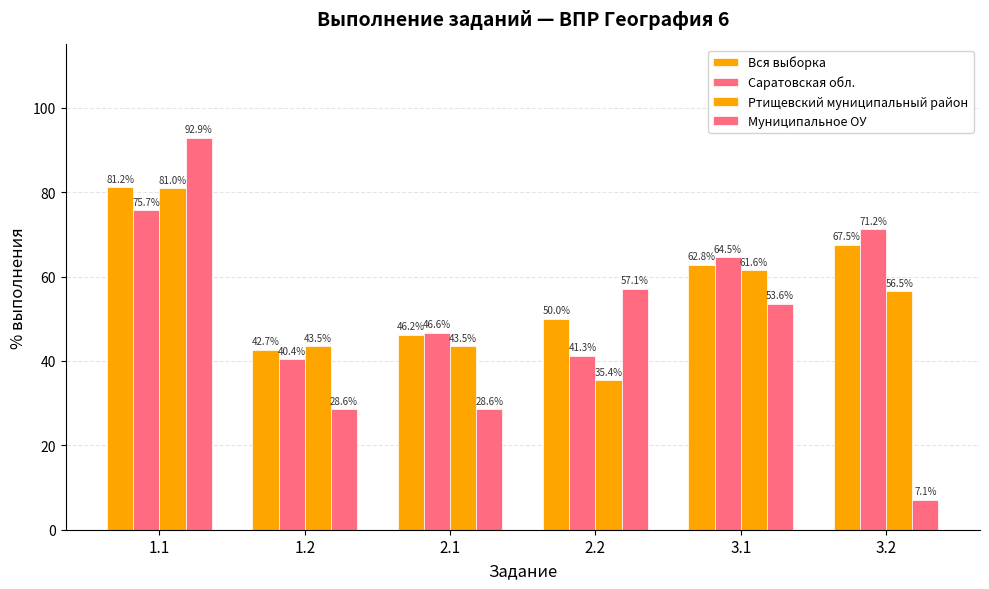

How many bars are there in total?

24